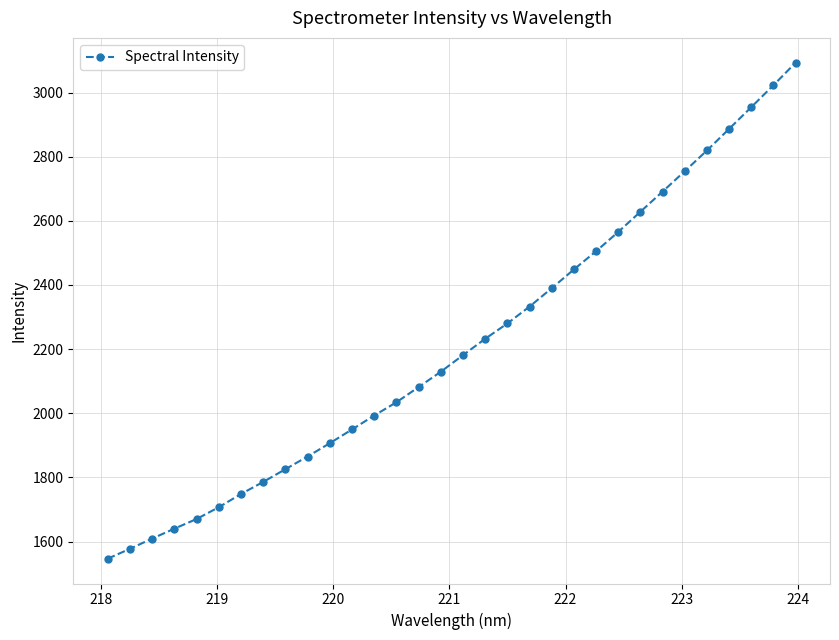

How many categories are shown in the chart?

32